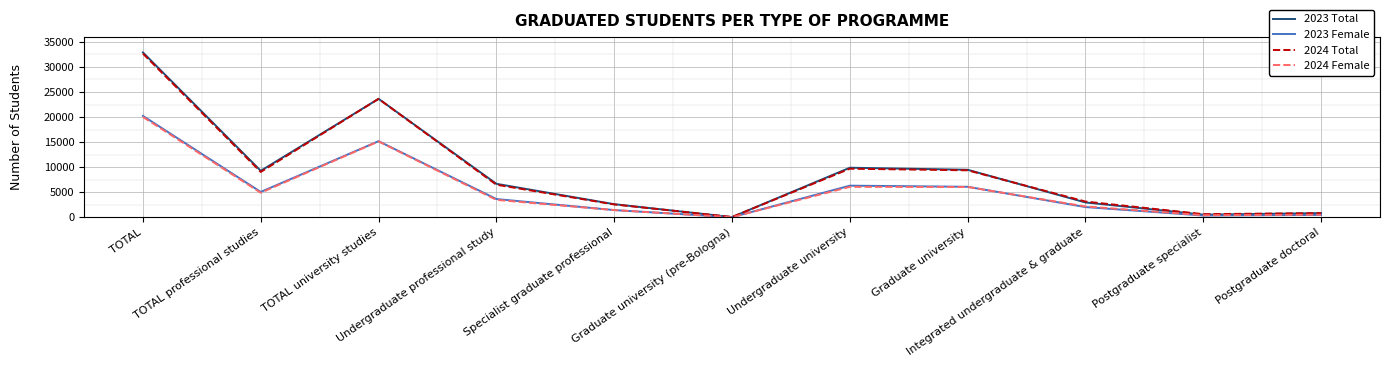

True or false: 2024 Total has a value of 14461 at TOTAL professional studies.

False